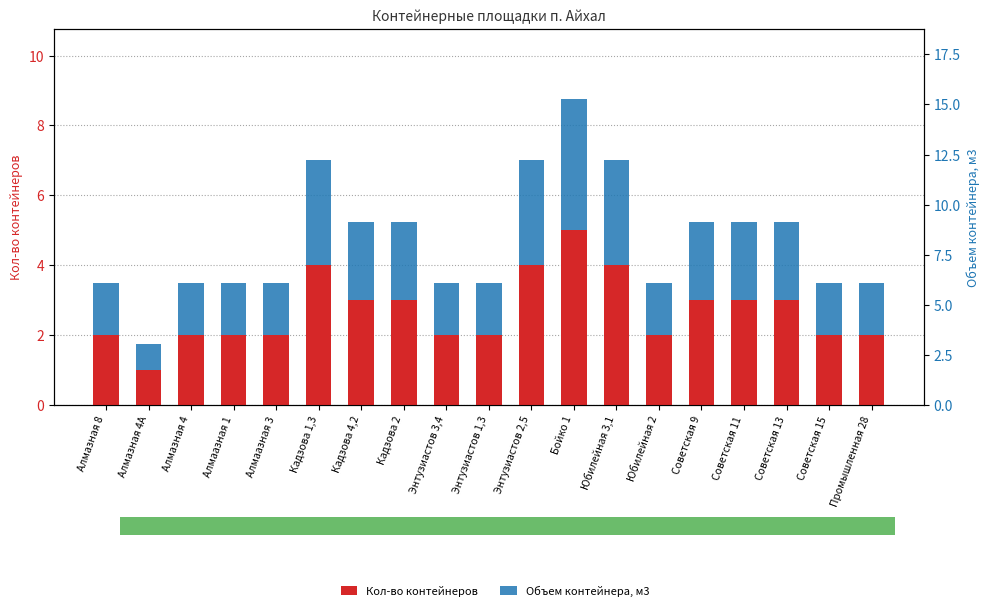

True or false: Кол-во контейнеров has a value of 2.0 at Юбилейная 2.

True